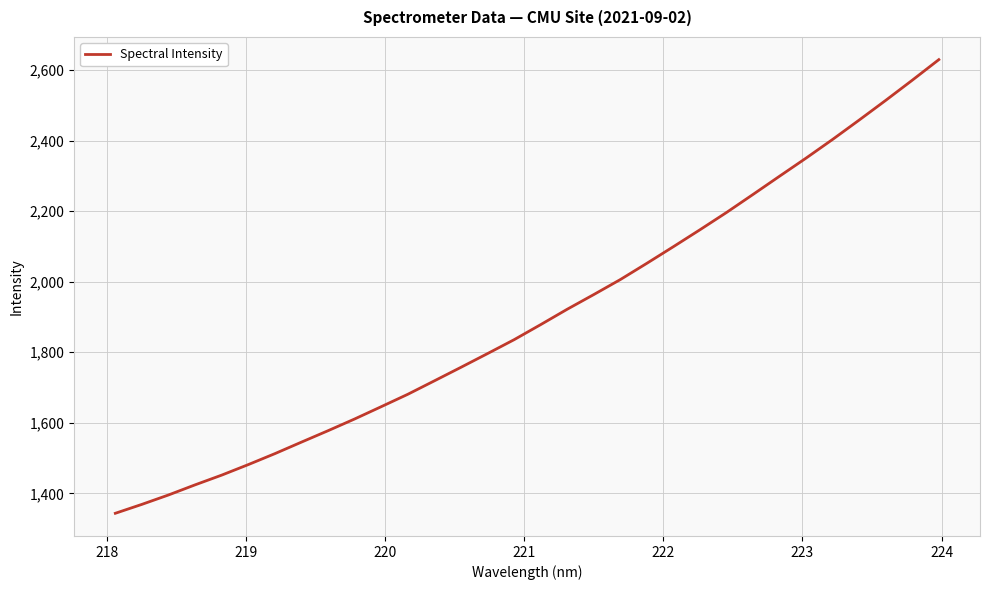

What is the maximum value shown in the chart?

2629.3